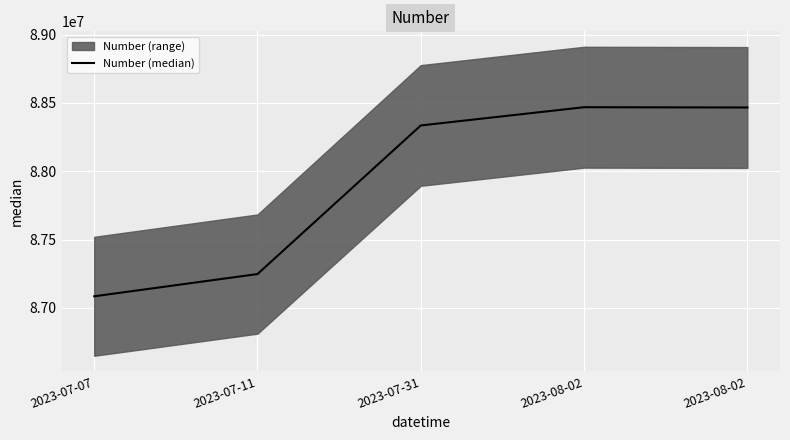

The chart shows a value of 88466749 at 2023-08-02. True or false?

True